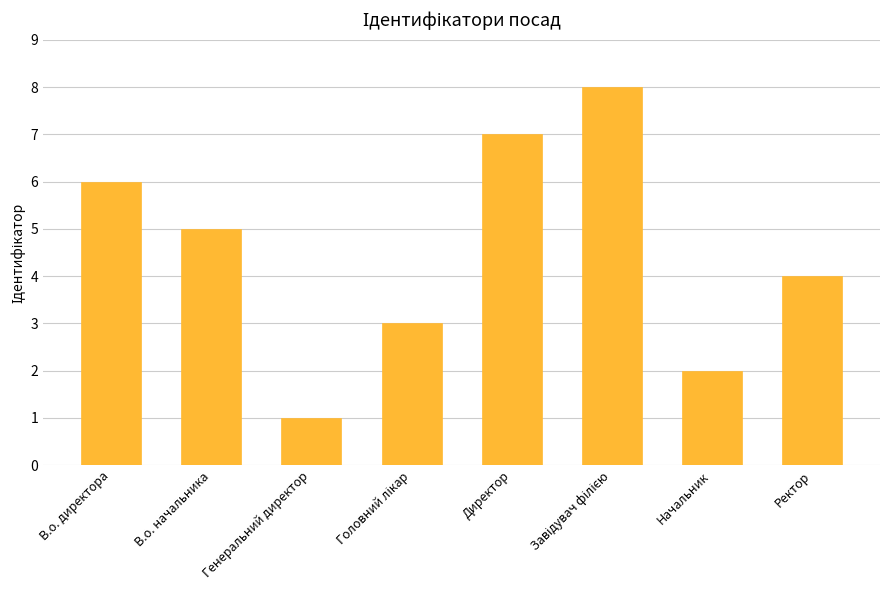

Is it true that the value at В.о. начальника is 8?

False